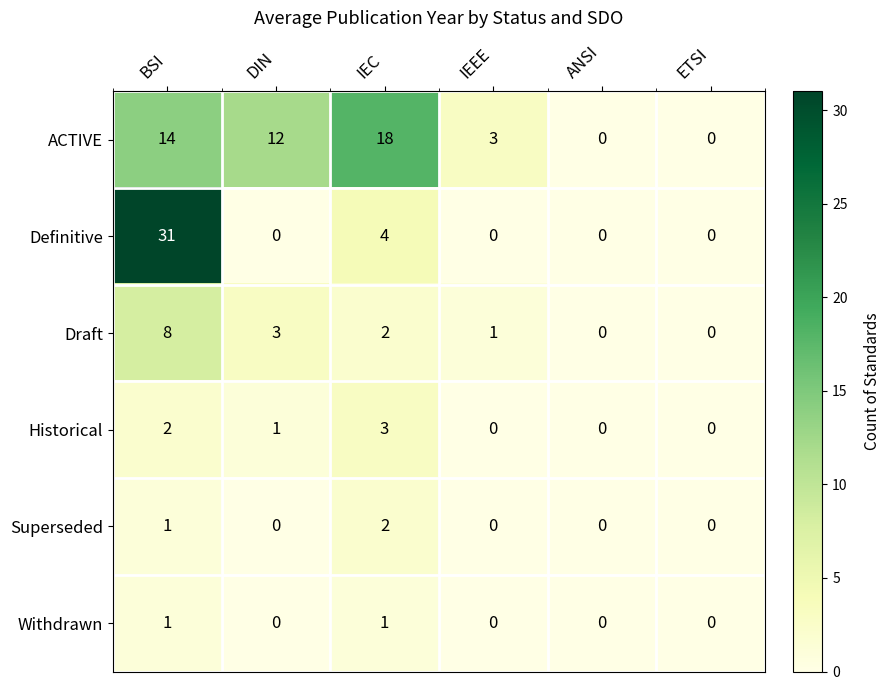

What is the total value across all series at BSI?

57